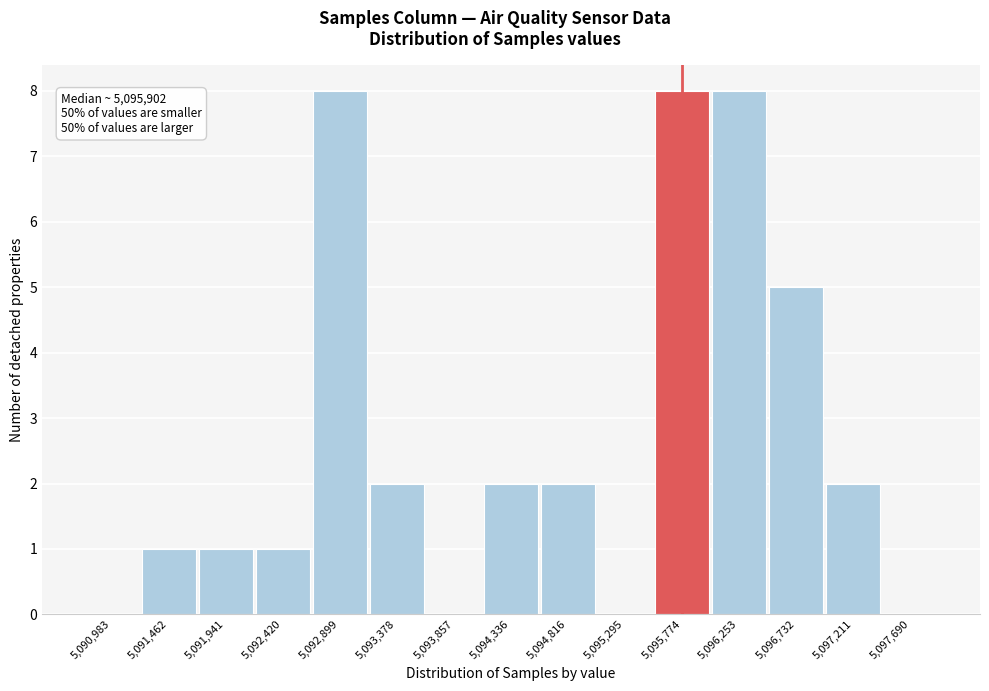

Reading right to left, extract all data points from this chart.

5,097,690=0	5,097,211=2	5,096,732=5	5,096,253=8	5,095,774=8	5,095,295=0	5,094,816=2	5,094,336=2	5,093,857=0	5,093,378=2	5,092,899=8	5,092,420=1	5,091,941=1	5,091,462=1	5,090,983=0